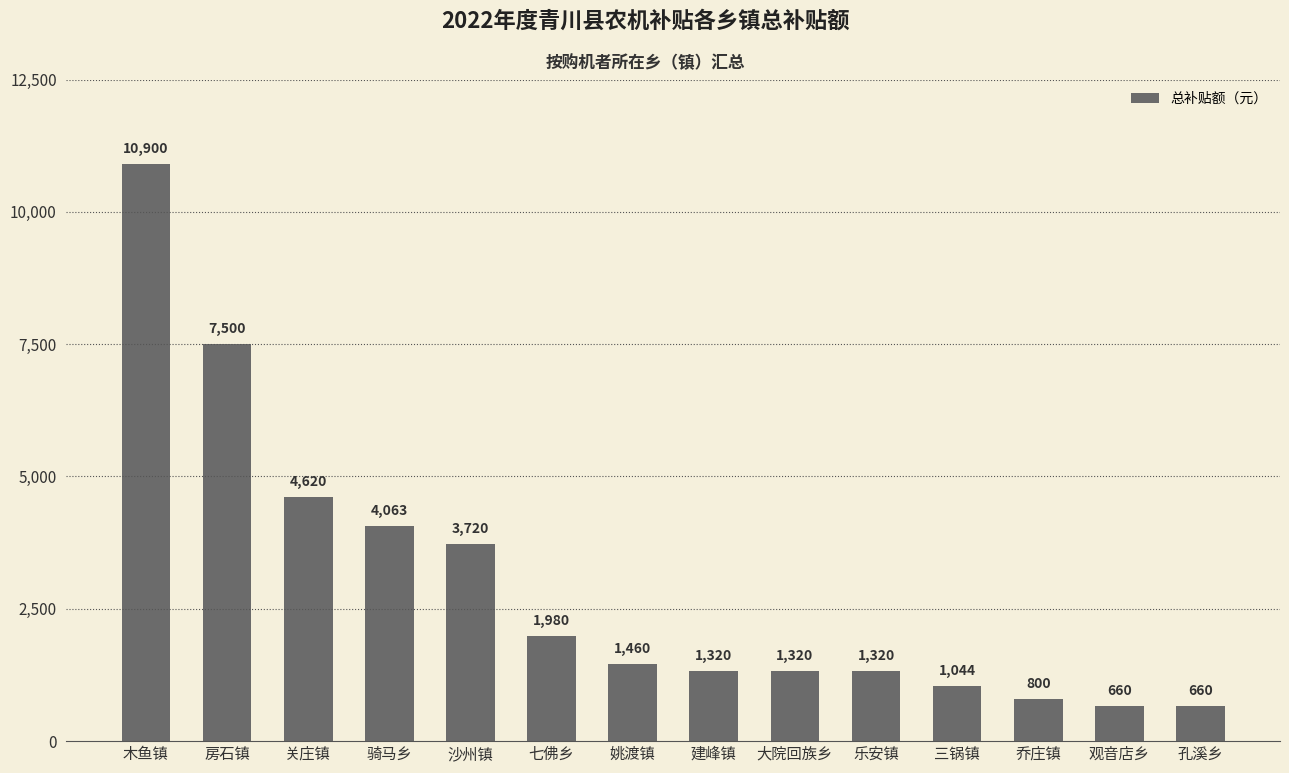

Which has a higher value, 建峰镇 or 木鱼镇?

木鱼镇